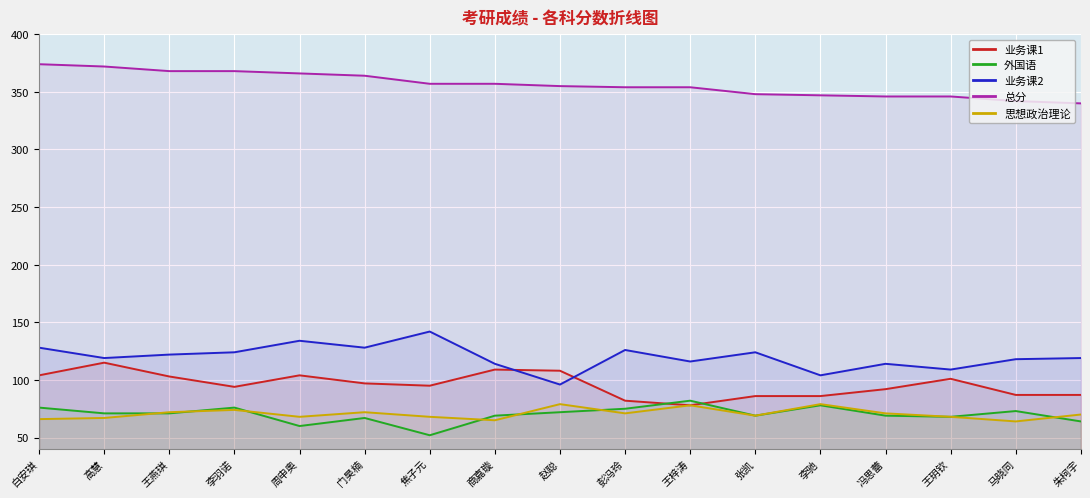

What is the approximate value of 总分 at 张凯, to the nearest 5?

350